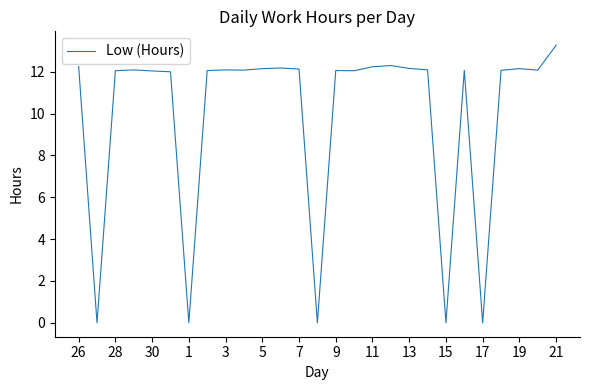

What is the greatest value displayed?

13.3